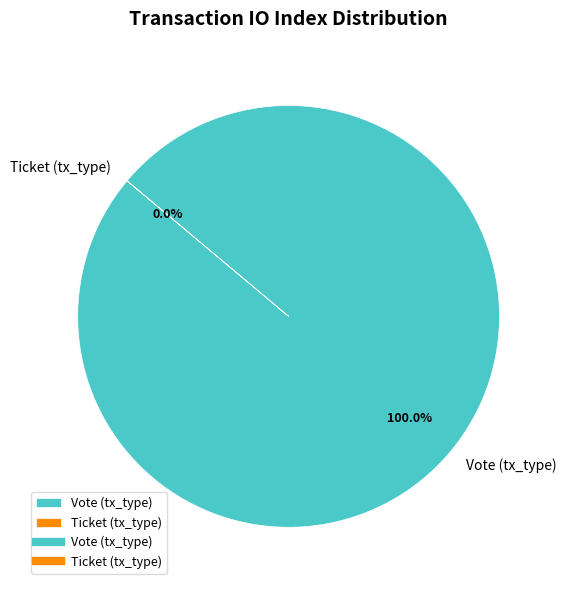

What percentage is NOT represented by Ticket (tx_type)?

100.0%